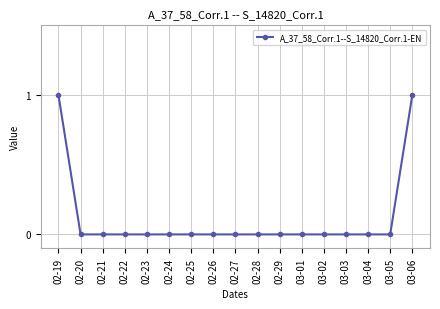

What is the difference between the maximum and minimum values?

1